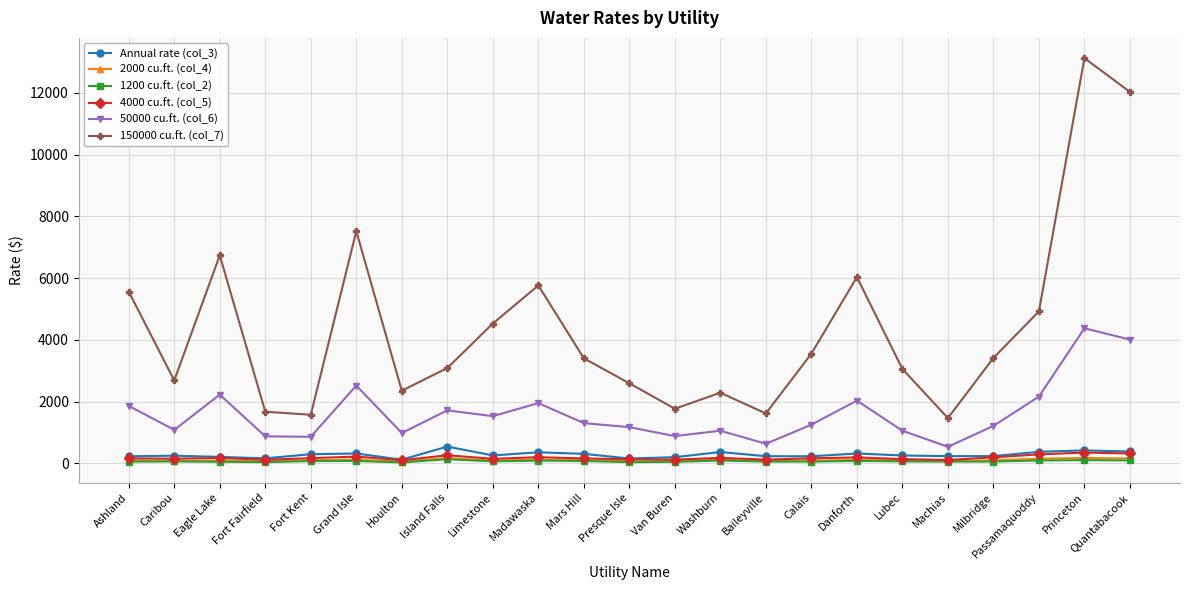

What is the difference between the second highest and minimum values in the 150000 cu.ft. (col_7) series?

10563.0